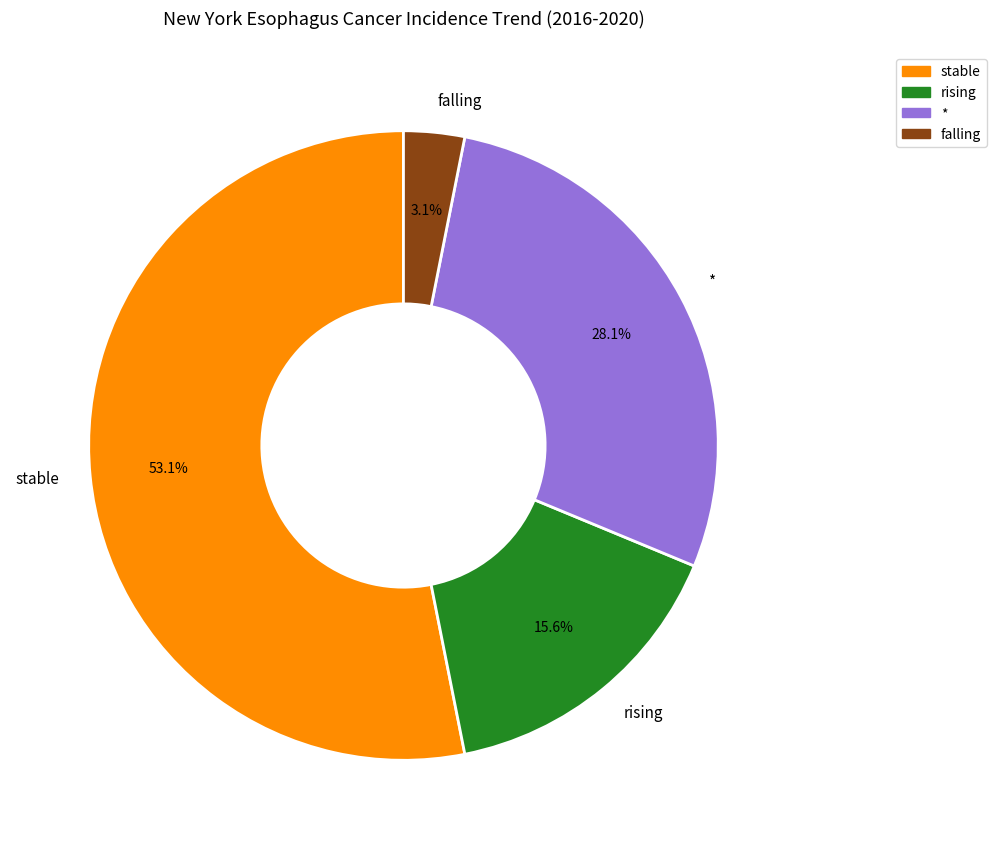

What is the majority slice?

stable